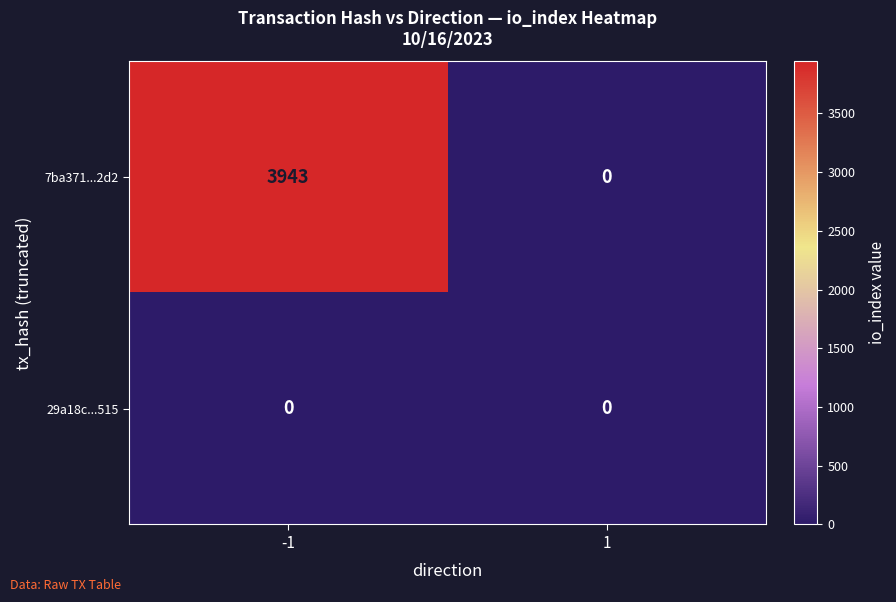

How many data points does each series have?

2